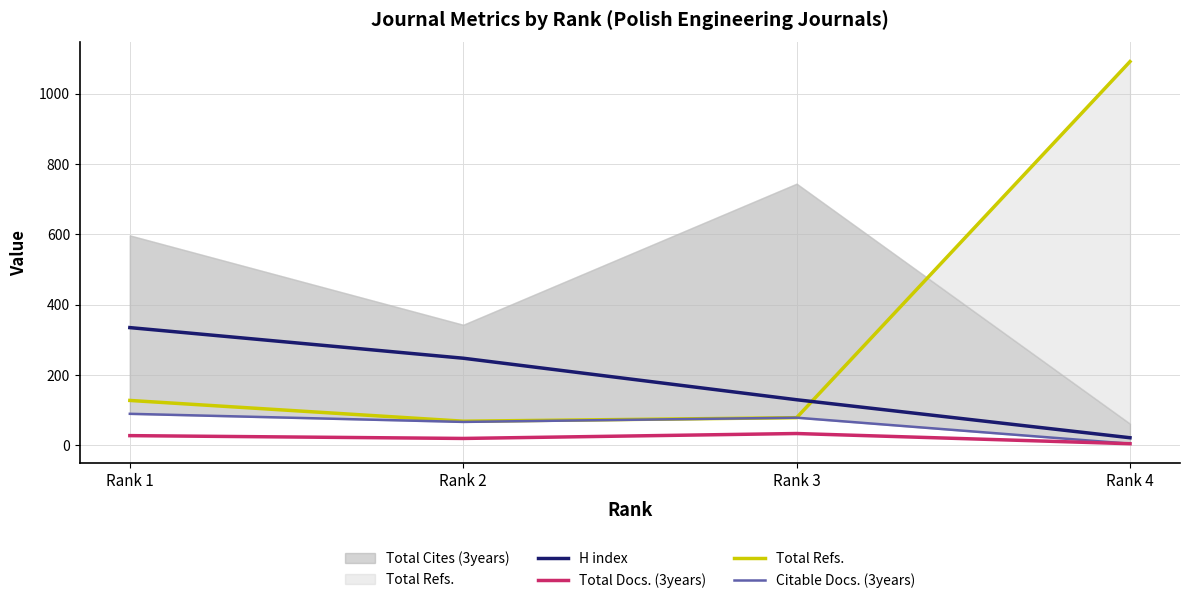

True or false: Total Docs. (3years) and H index cross at least once.

False